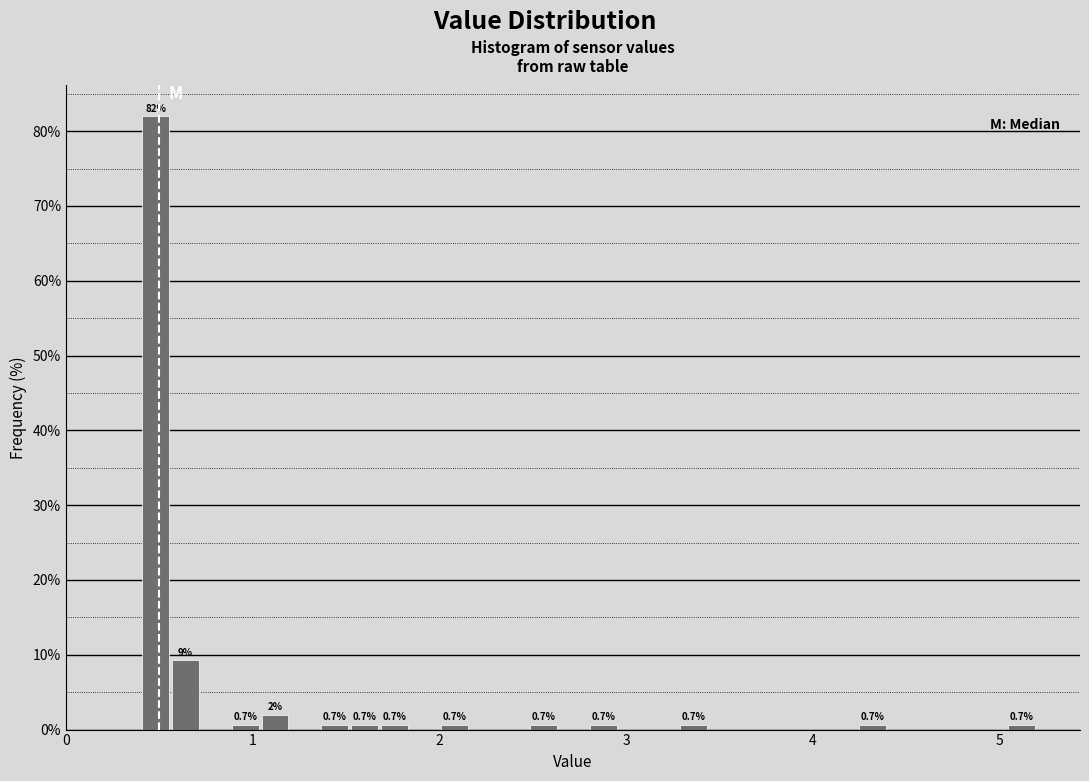

Around what value on the x-axis is the tallest bar? Give the approximate position of its centre, as read against the axis.

0.5